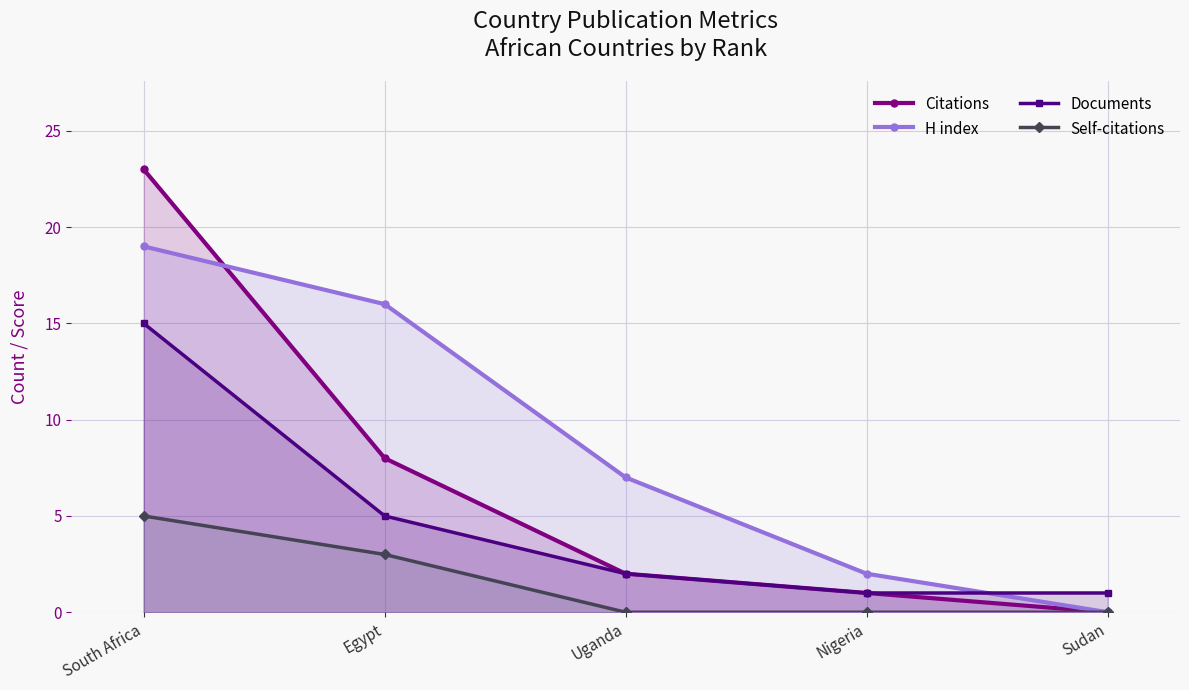

Is the value of Citations at South Africa greater than the value of Documents at Sudan?

Yes